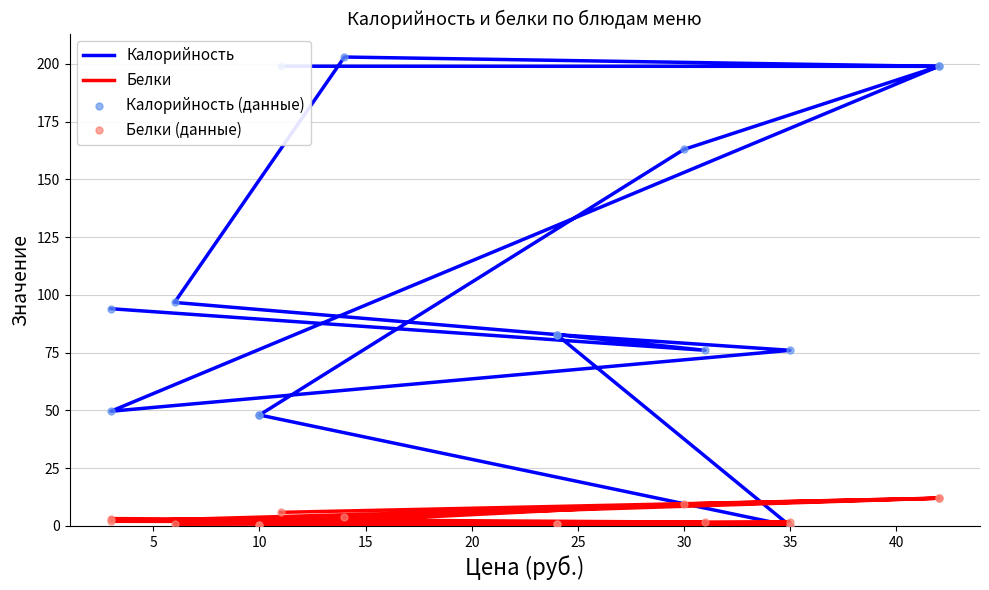

Is the value of Калорийность at 12 greater than the value of Белки (данные) at 0?

Yes